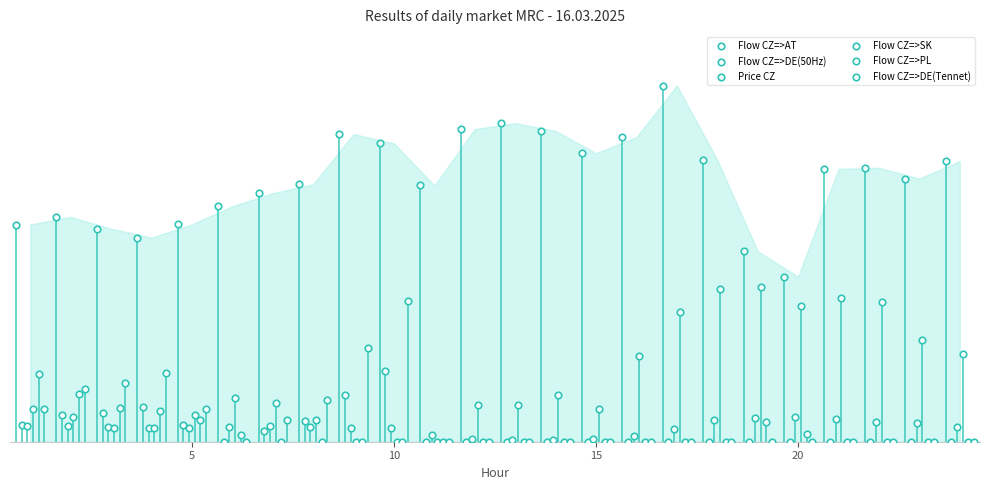

Which series has the widest spread of Y values?

Flow CZ=>AT